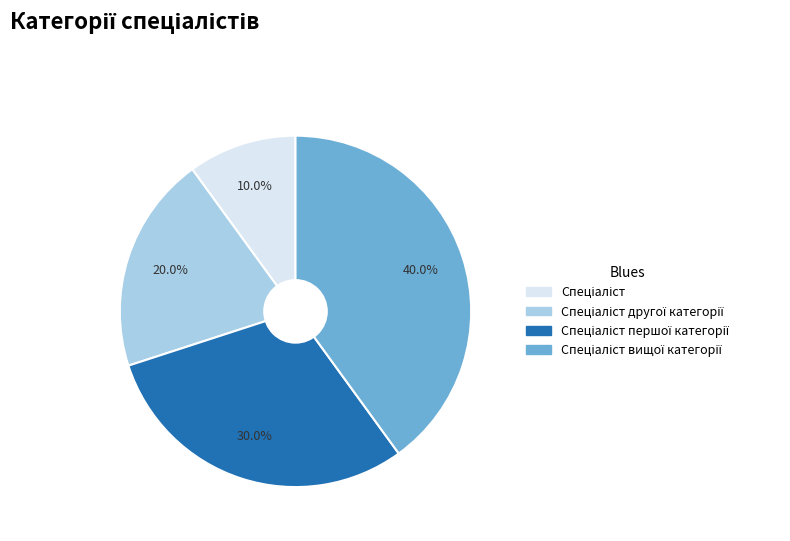

Is there any slice that represents more than half of the pie?

No